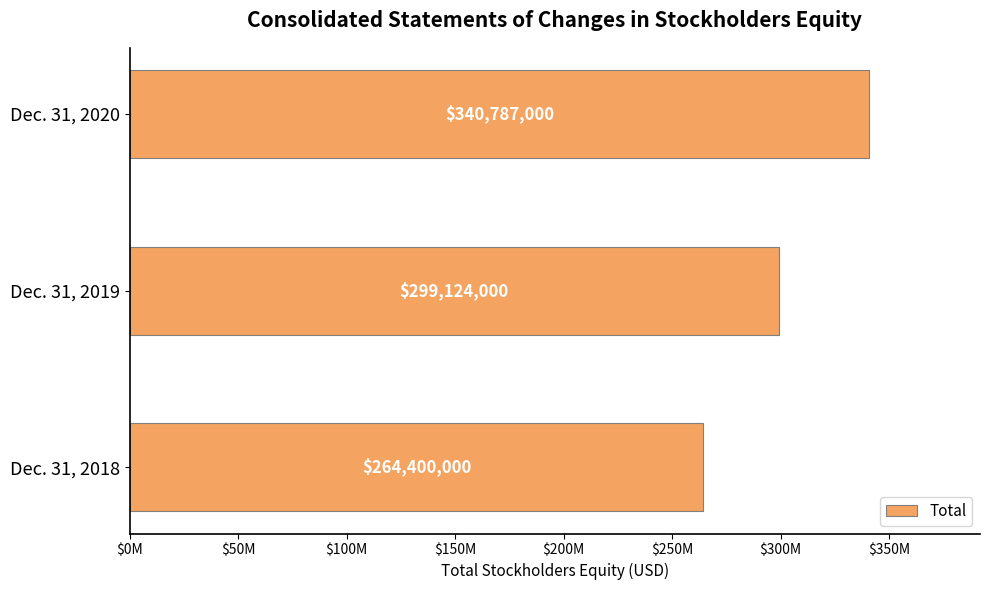

Where is the data nearest to the value 302593500?

Dec. 31, 2019